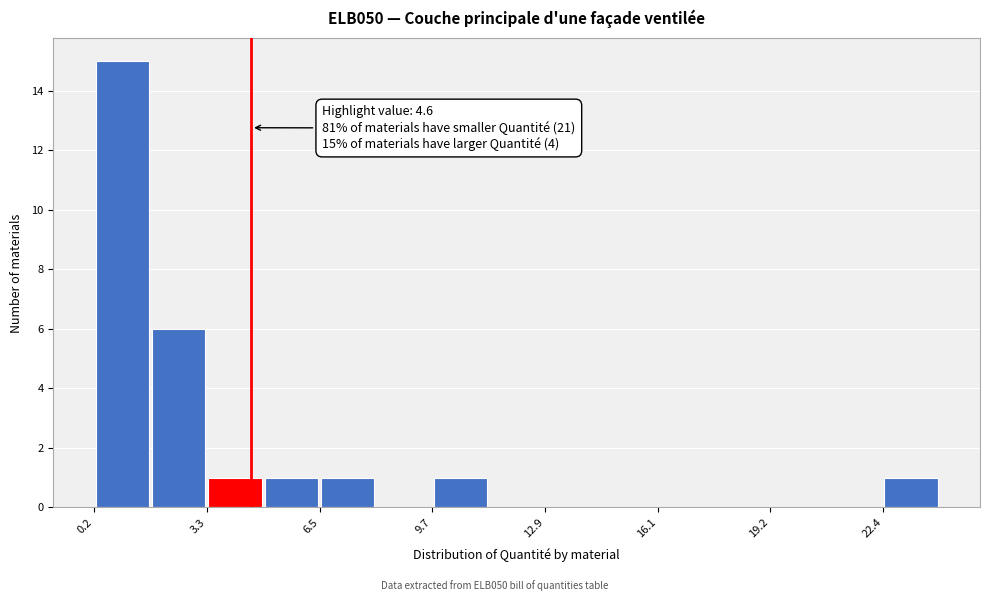

Read against the x-axis, roughly where is the centre of the tallest bar?

1.0